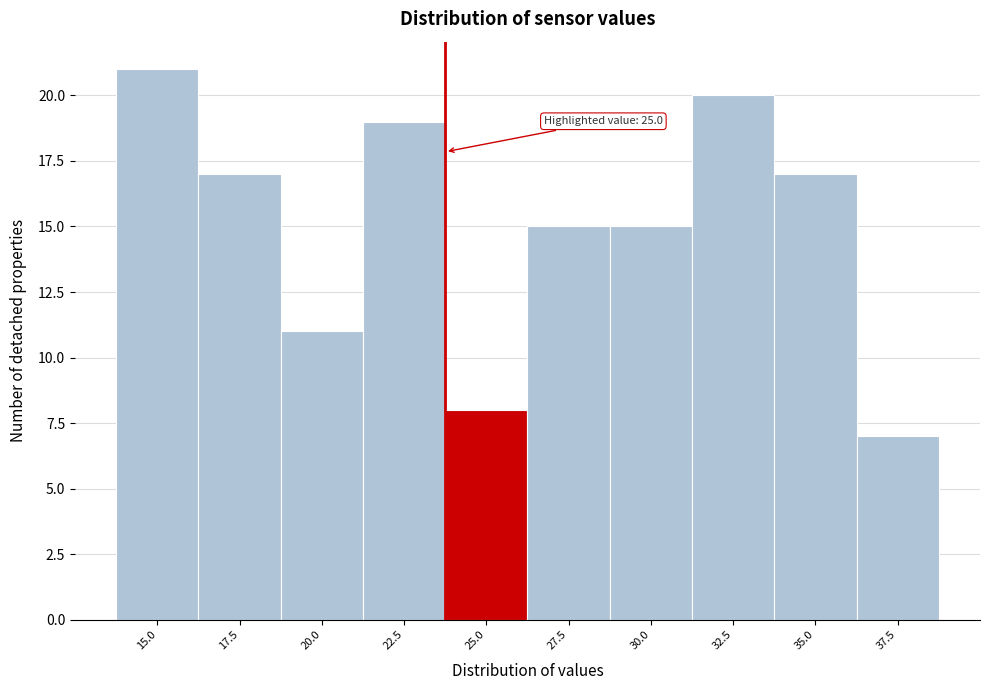

Reading left to right, transcribe all the data shown in this chart.

15.0=21	17.5=17	20.0=11	22.5=19	25.0=8	27.5=15	30.0=15	32.5=20	35.0=17	37.5=7